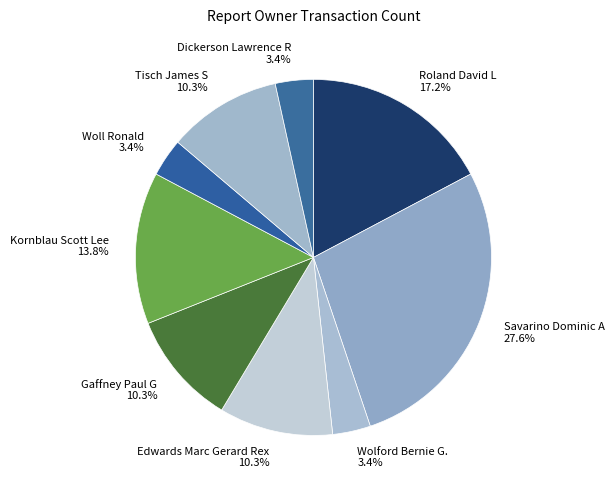

Between Woll Ronald and Edwards Marc Gerard Rex, which is larger?

Edwards Marc Gerard Rex